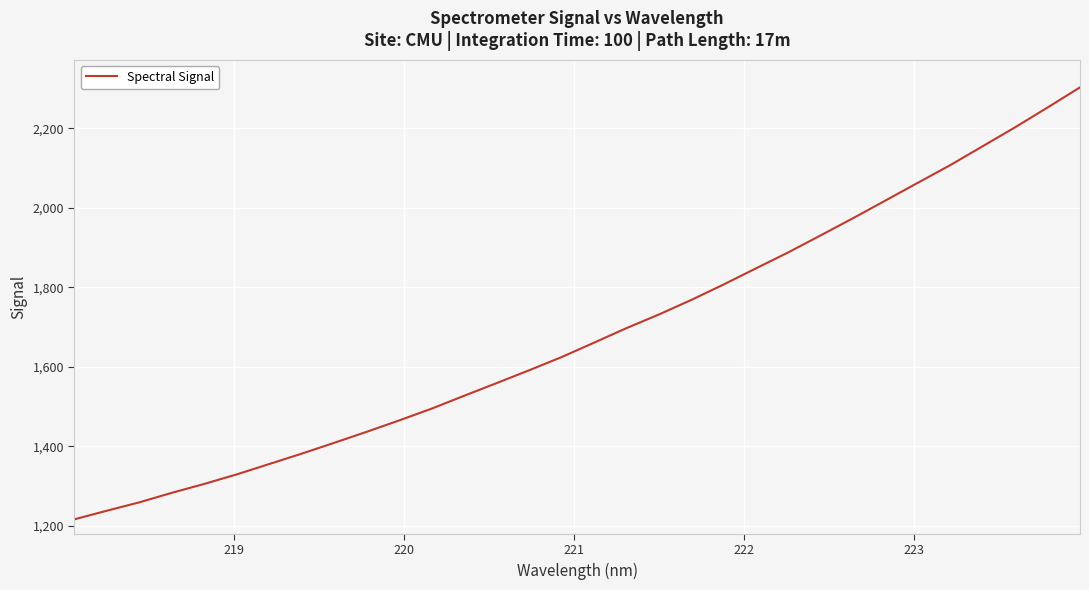

True or false: there are more than 2 points higher than both neighbors.

False